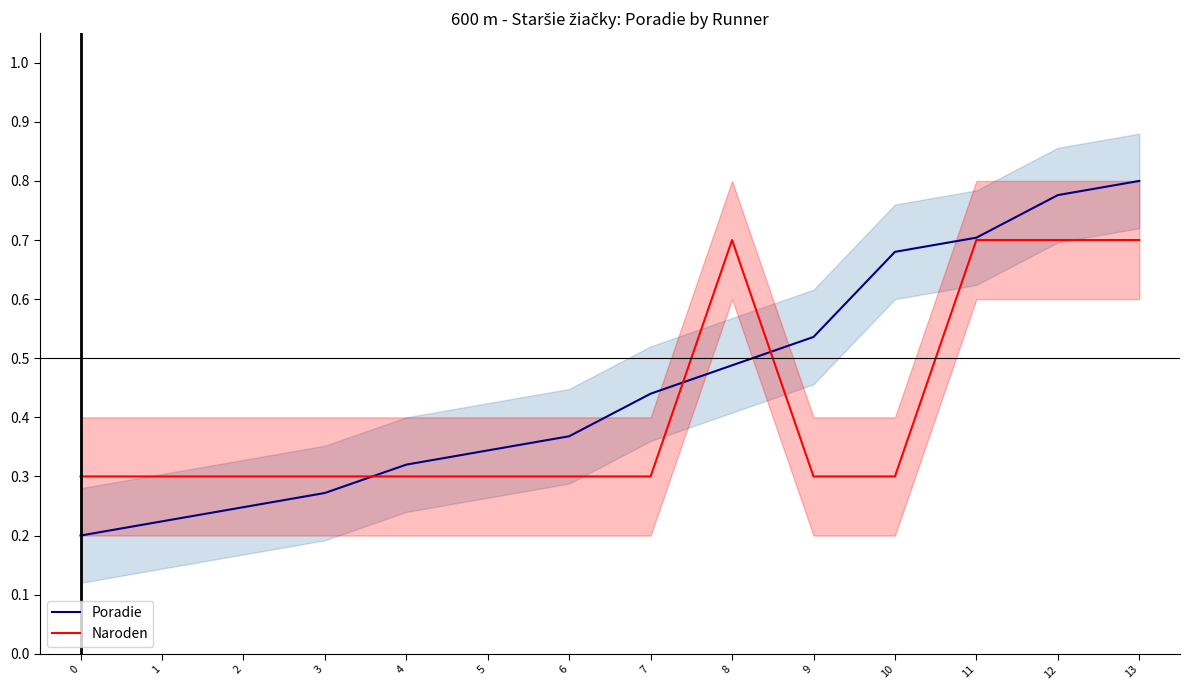

Which has a higher value, 12 or 10?

12